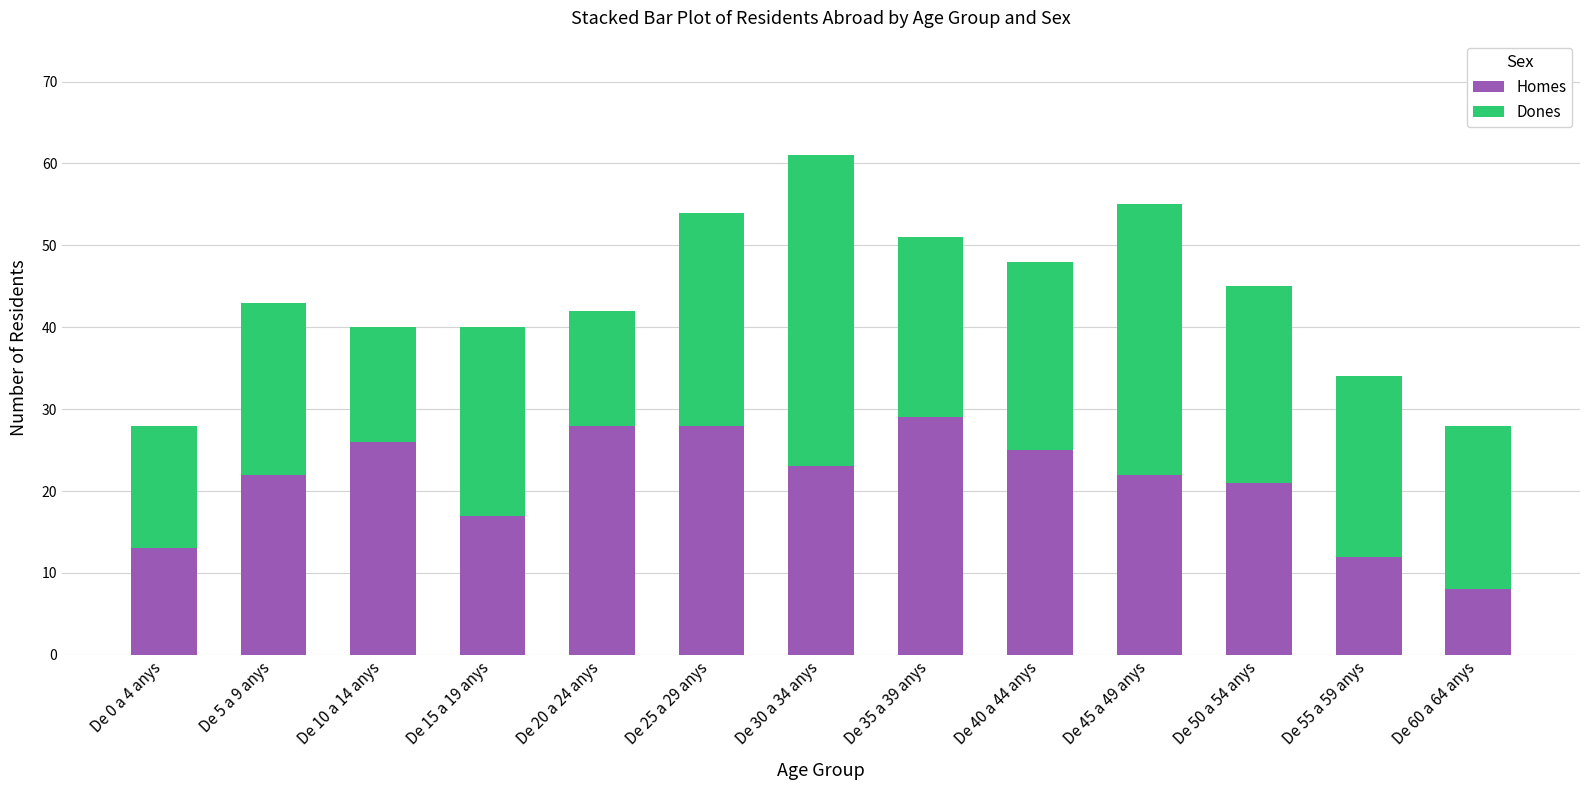

How many data points does each series have?

13